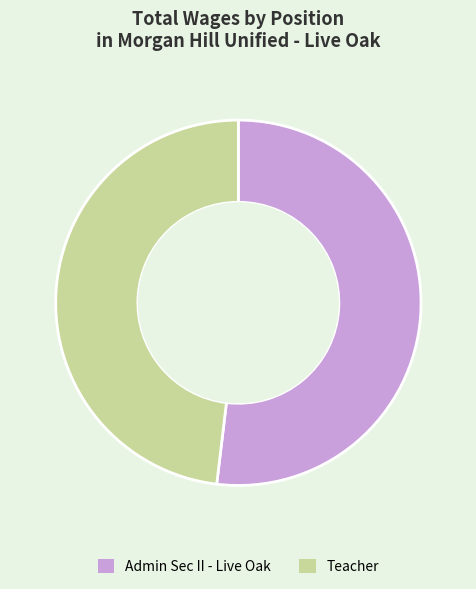

Which has a higher value, Admin Sec II - Live Oak or Teacher?

Admin Sec II - Live Oak